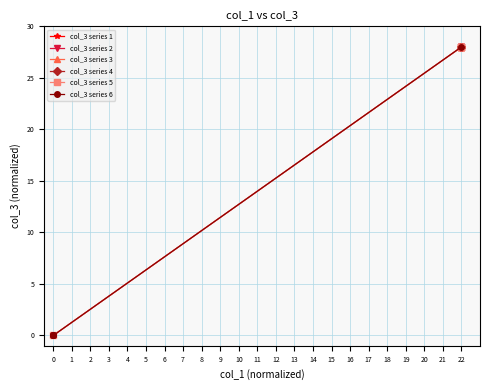

The value of col_3 series 6 at 0 is 0.0. True or false?

True